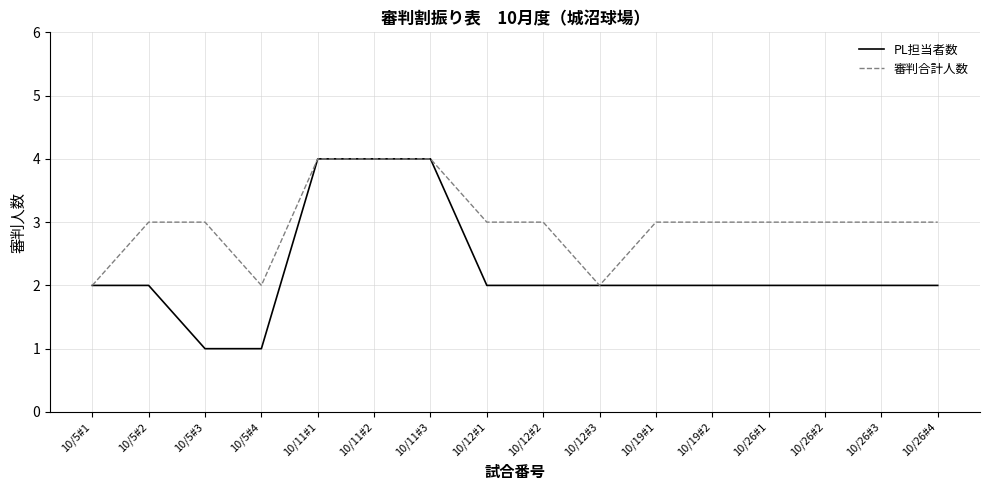

What is the greatest value displayed?

4